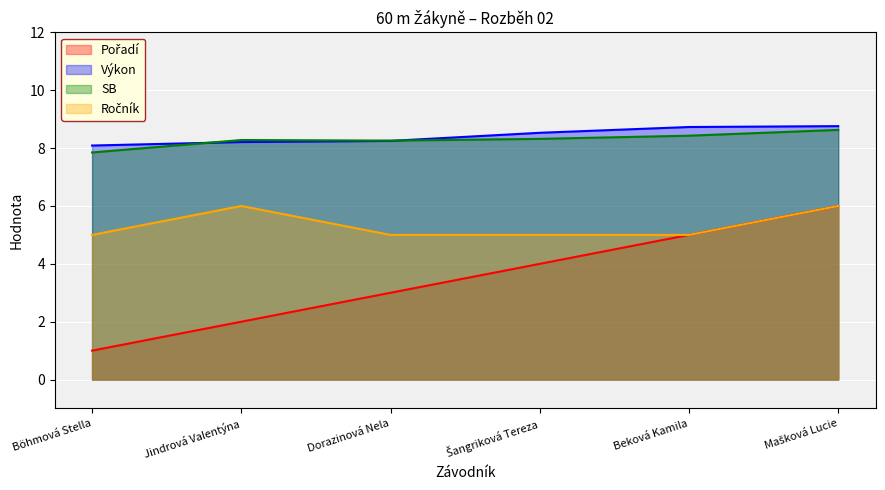

Between which two adjacent categories do Výkon and SB first intersect?

Böhmová Stella and Jindrová Valentýna